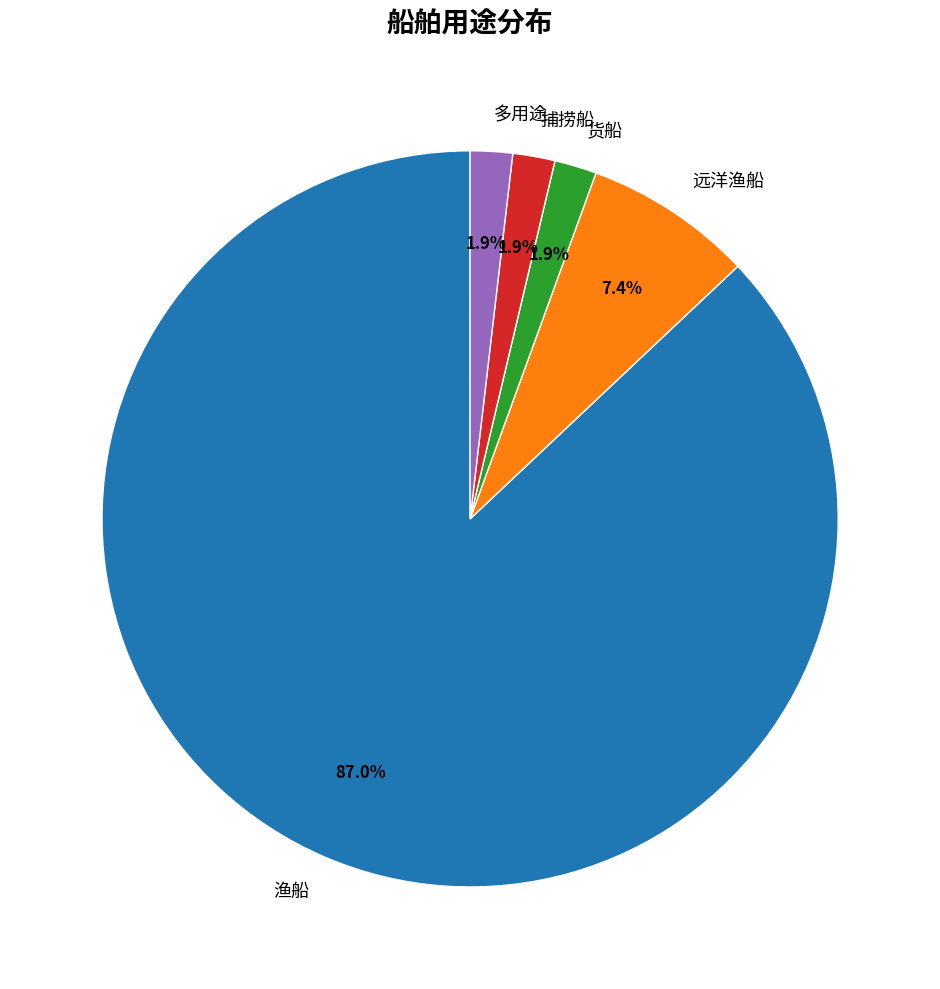

Between 货船 and 远洋渔船, which is larger?

远洋渔船